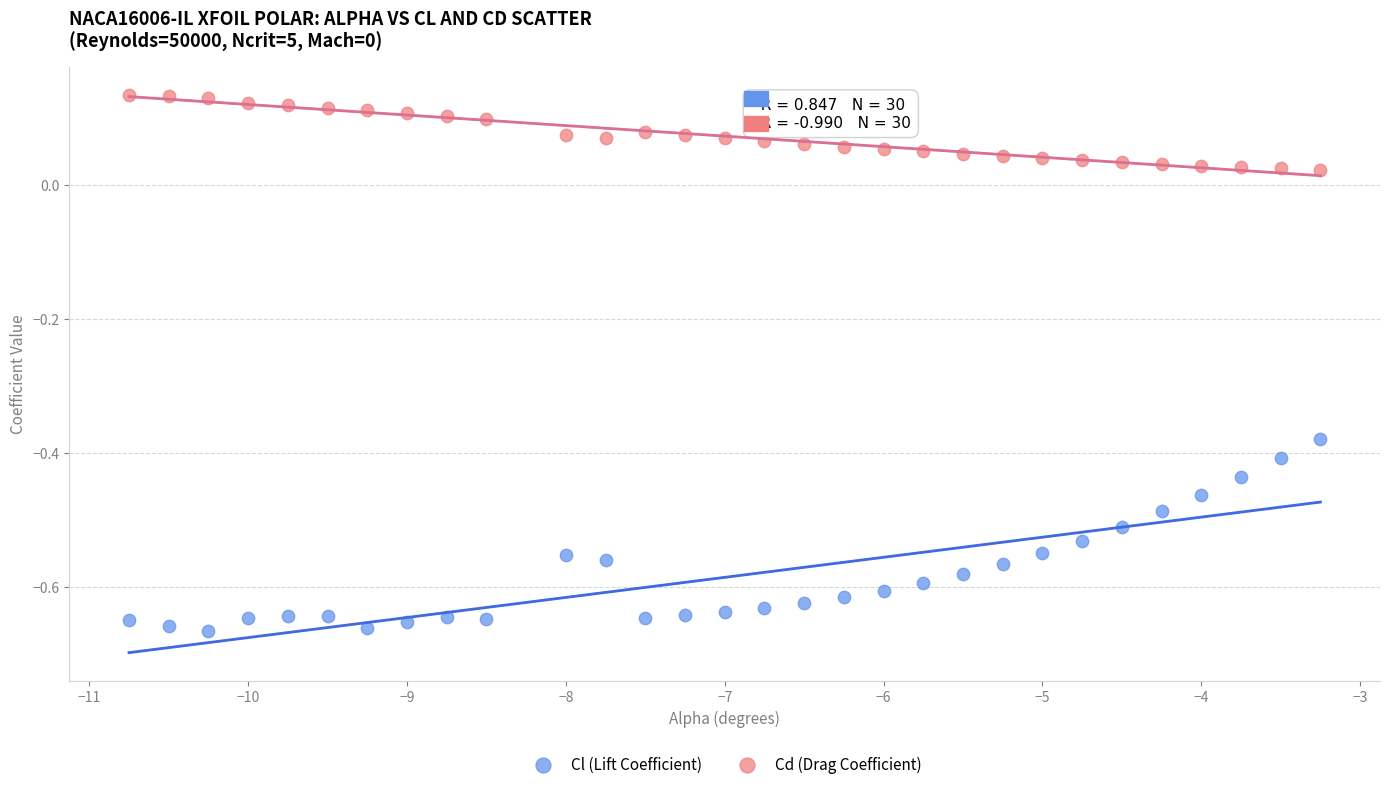

Which series has the largest Y range (max minus min)?

Cl (Lift Coefficient)